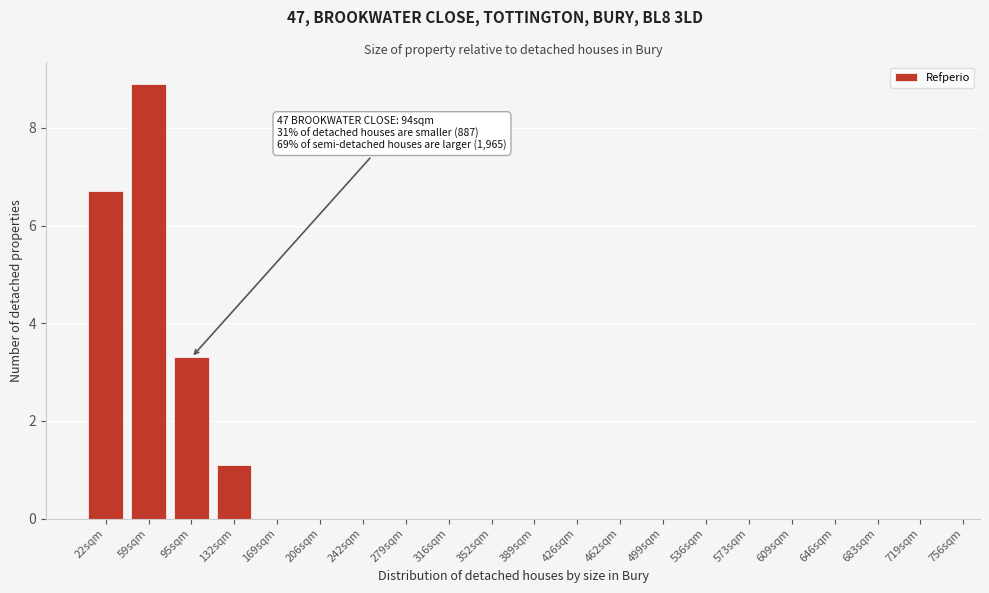

Reading right to left, transcribe all the data shown in this chart.

719sqm=0.0	683sqm=0.0	646sqm=0.0	609sqm=0.0	573sqm=0.0	536sqm=0.0	499sqm=0.0	462sqm=0.0	426sqm=0.0	389sqm=0.0	352sqm=0.0	316sqm=0.0	279sqm=0.0	242sqm=0.0	206sqm=0.0	169sqm=0.0	132sqm=1.1	95sqm=3.3	59sqm=8.9	22sqm=6.7